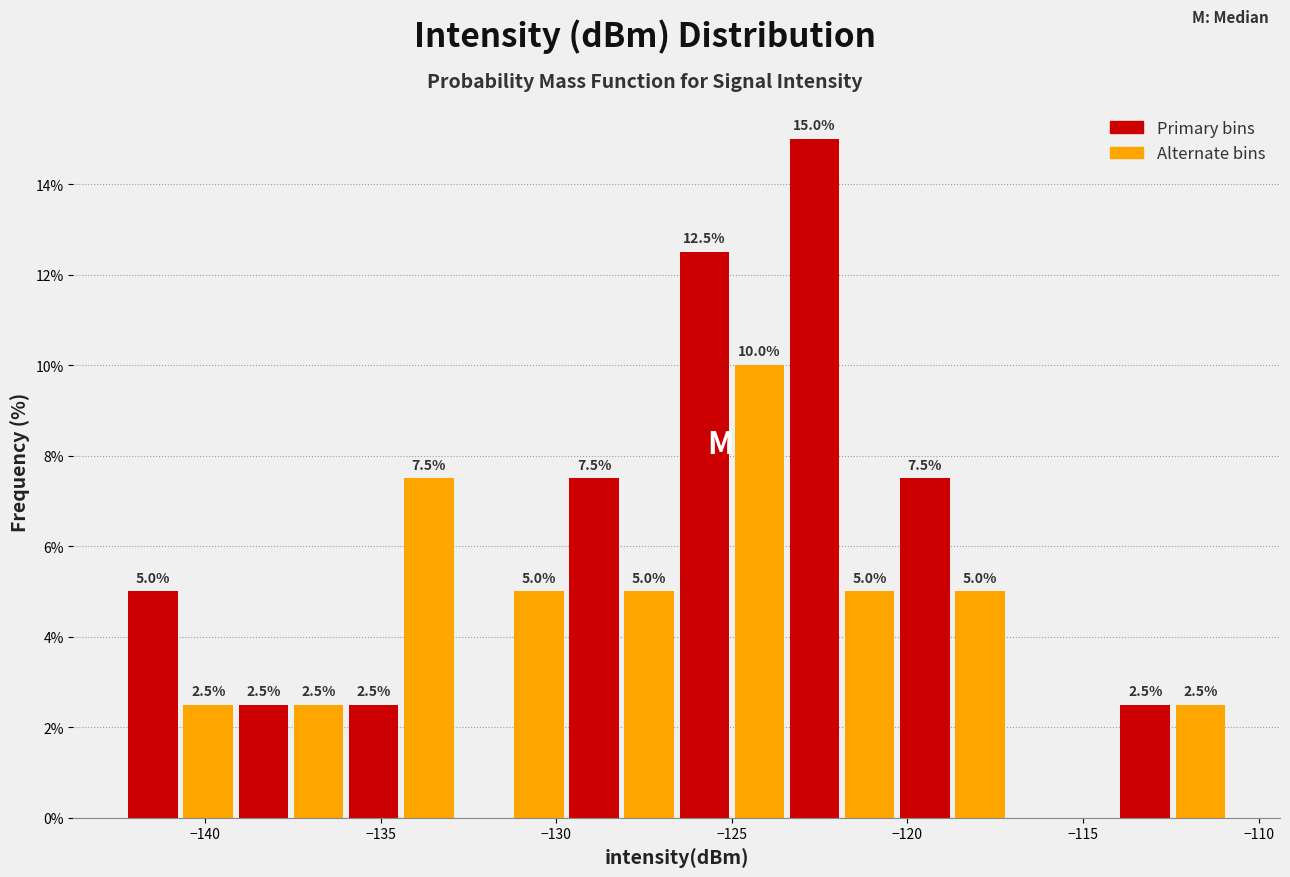

Around what value on the x-axis is the tallest bar? Give the approximate position of its centre, as read against the axis.

-122.5